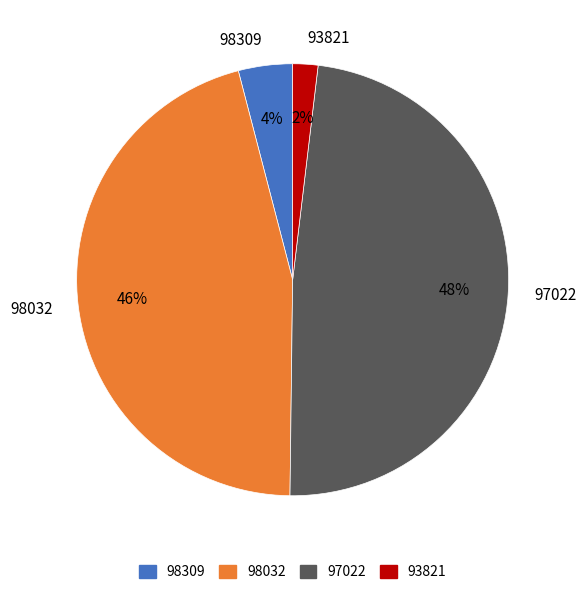

Does 98309 account for over 50% of the chart?

No